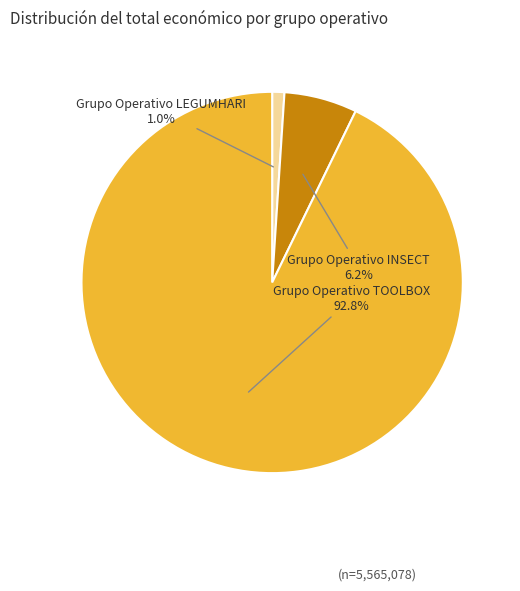

How many slices are in this pie chart?

3